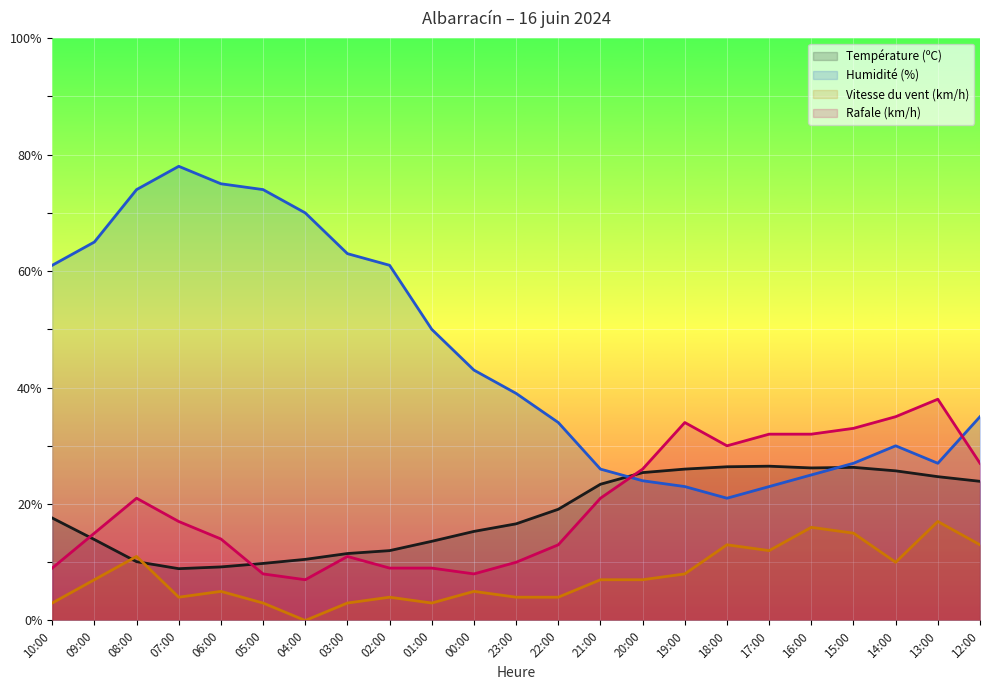

How many data points in Rafale (km/h) are above 17?

11